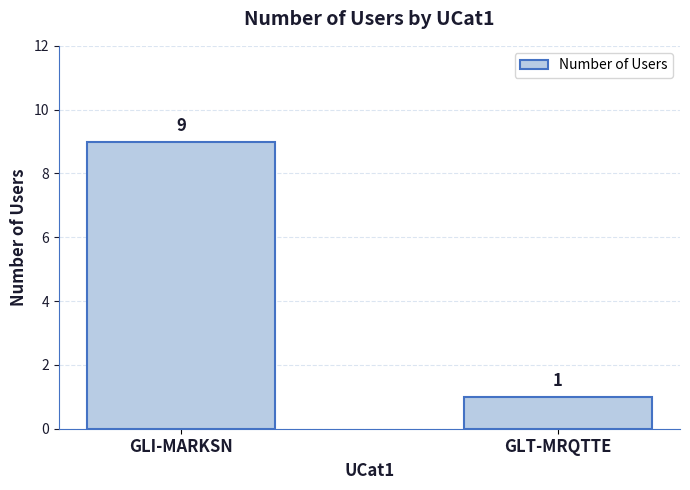

Reading left to right, what are all the values shown in this chart?

GLI-MARKSN=9	GLT-MRQTTE=1